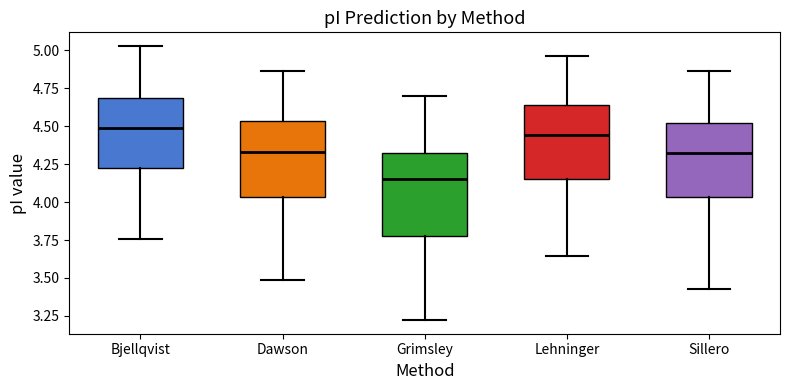

Where does the median line of the box for Lehninger sit on the y-axis? The values are not printed on the chart, so give them approximately, as read against the axis.

4.45